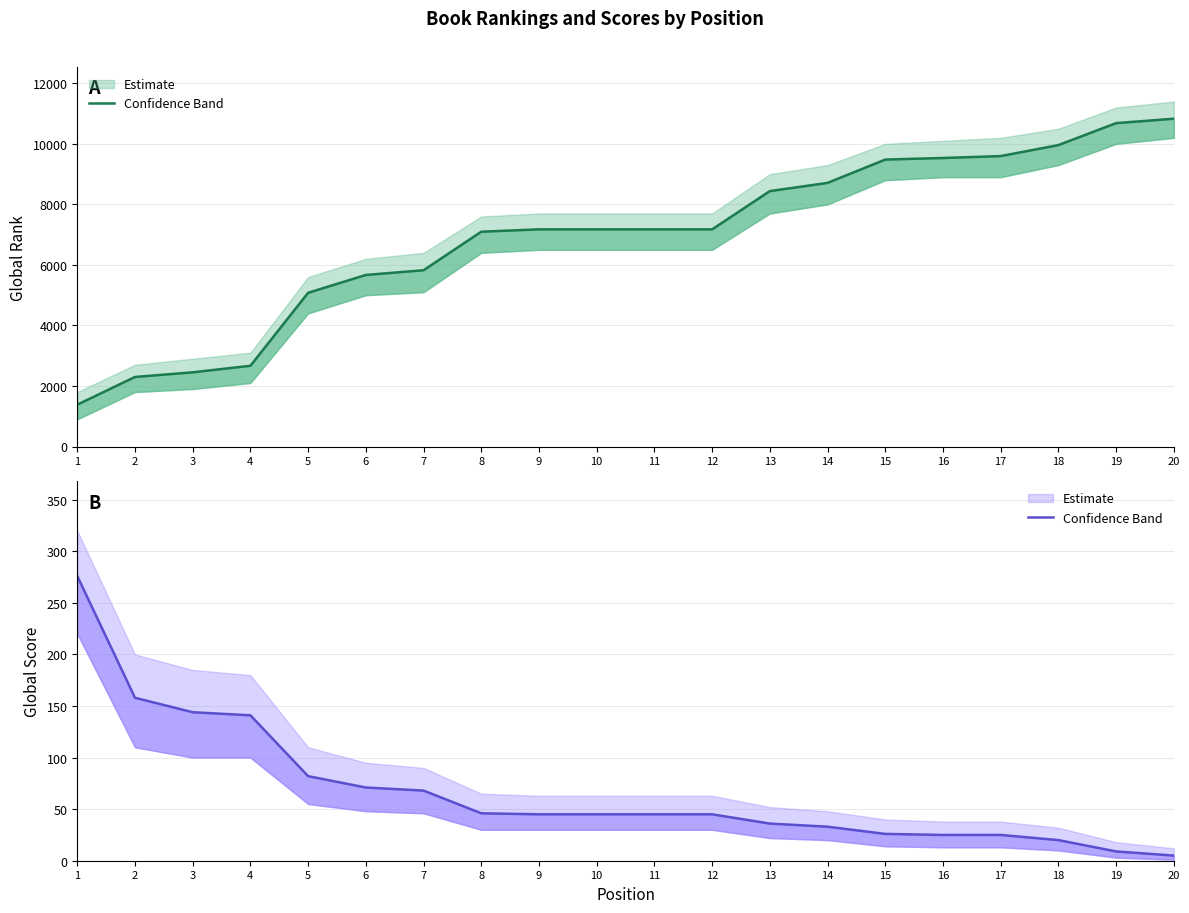

At which label is Global Score (estimate) closest to 140?

4